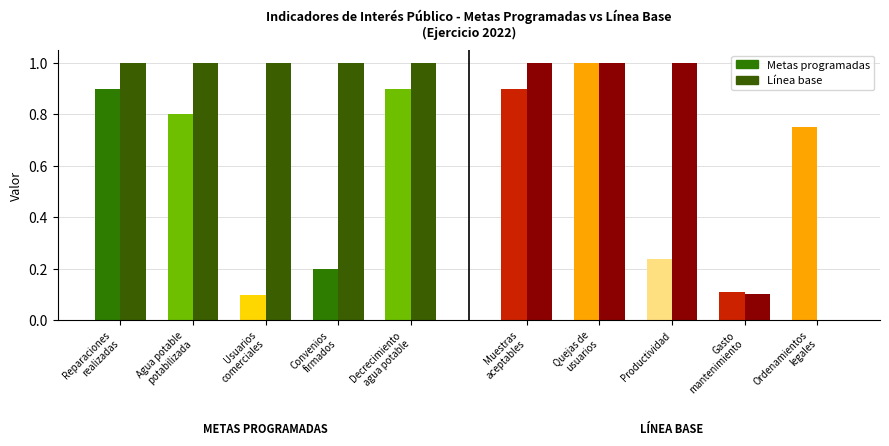

At which category is the sum across all series the highest?

Quejas de
usuarios